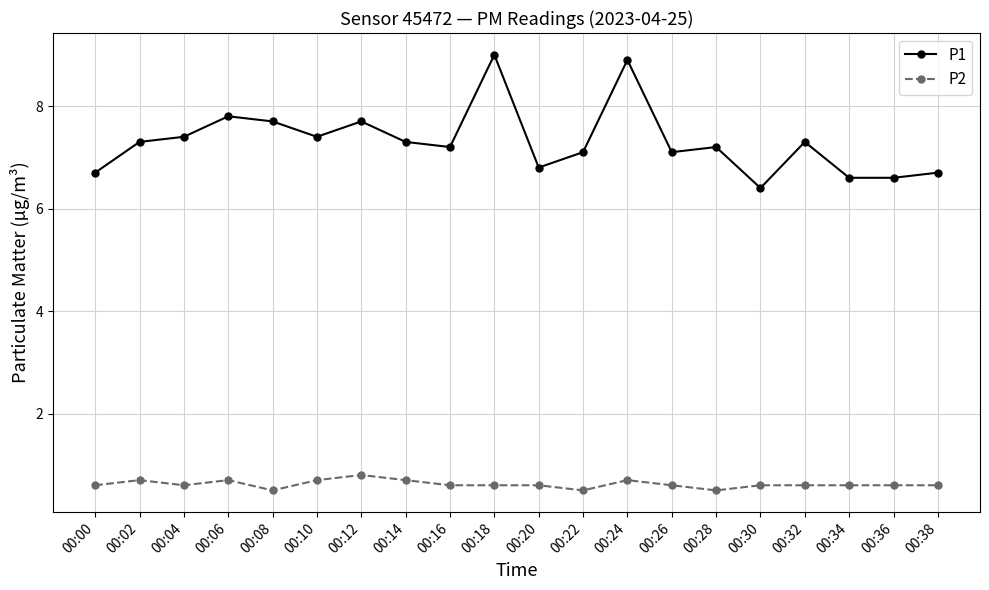

Count the number of categories in the chart.

20